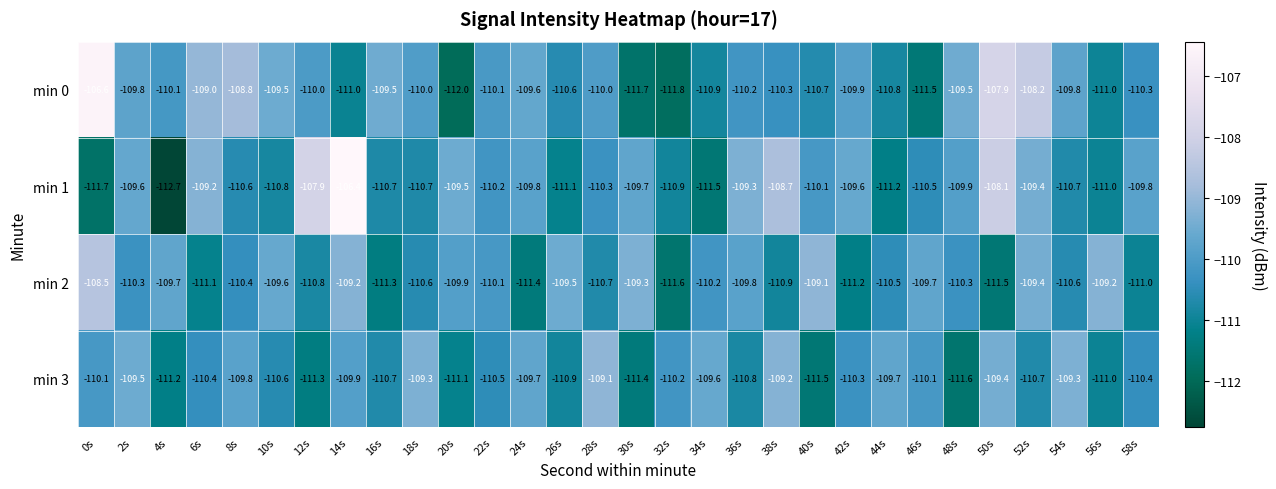

List the series in order of their peak value, lowest first.

min 3, min 2, min 0, min 1